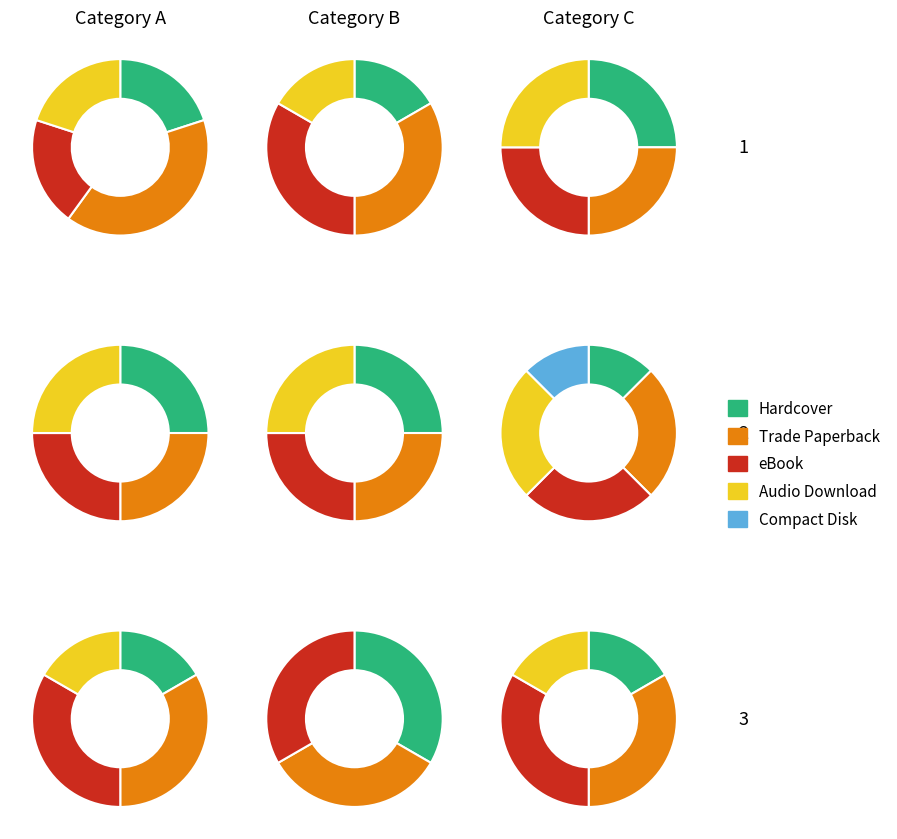

To the nearest percent, what is the combined percentage of Hardcover and Audio Download?

41%